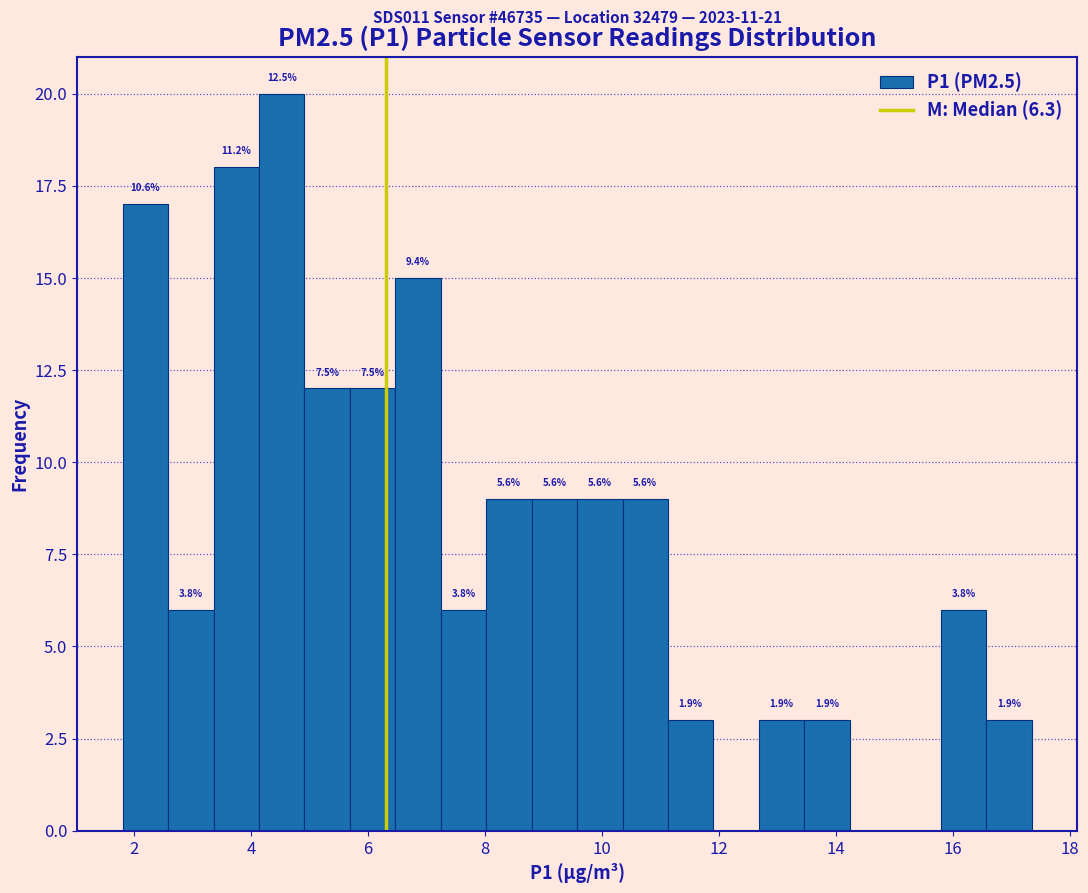

Around what value on the x-axis is the tallest bar? Give the approximate position of its centre, as read against the axis.

4.6